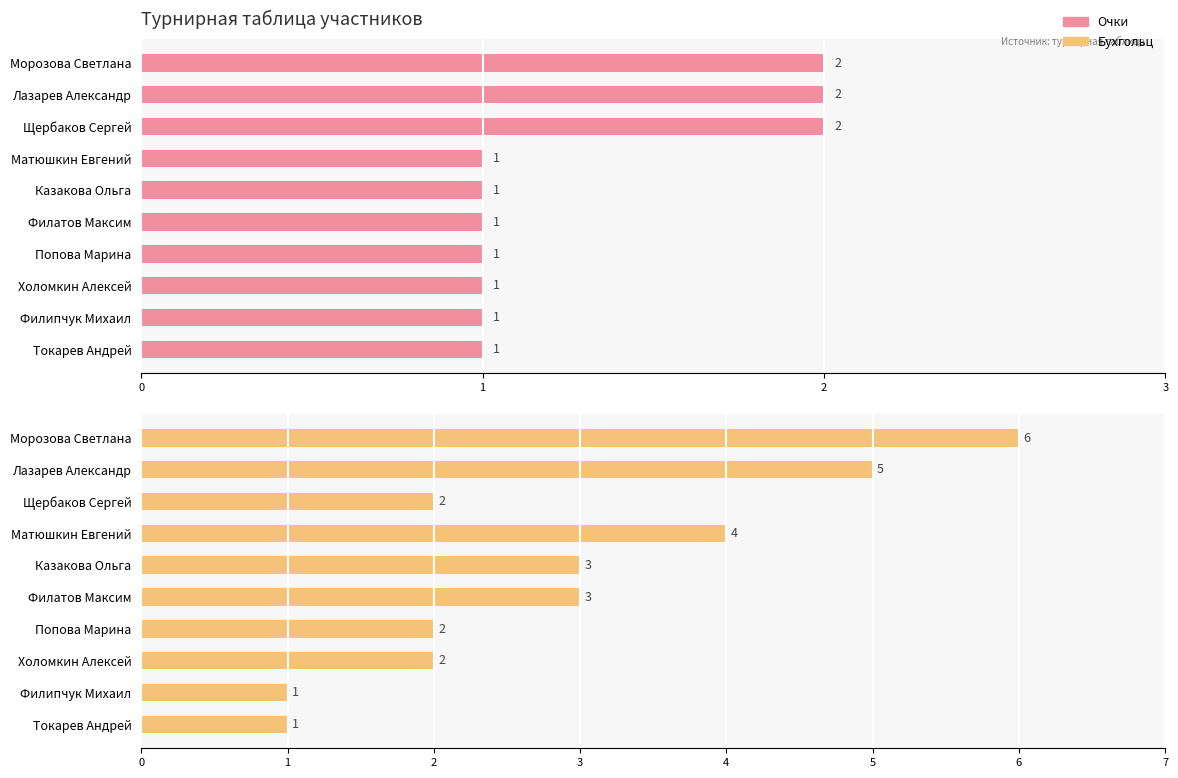

What is the minimum value for Бухг?

1